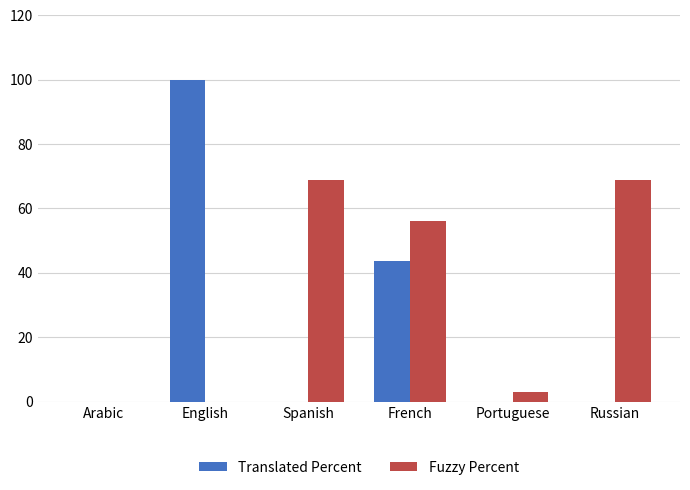

The value of Translated Percent at Russian is -64.9. True or false?

False